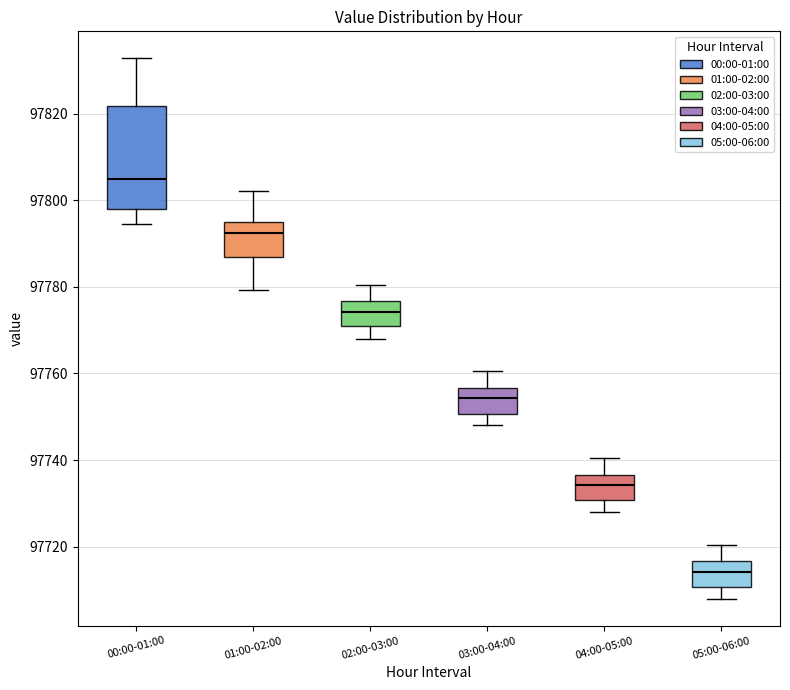

Reading left to right, read every box against the y-axis: the position of its median line, the range the box covers, and the ends of its whiskers. The values are not printed on the chart, so give them approximately, as read against the axis.

00:00-01:00: median 97804, box 97798 to 97822, whiskers 97794 to 97832
01:00-02:00: median 97792, box 97786 to 97794, whiskers 97780 to 97802
02:00-03:00: median 97774, box 97770 to 97776, whiskers 97768 to 97780
03:00-04:00: median 97754, box 97750 to 97756, whiskers 97748 to 97760
04:00-05:00: median 97734, box 97730 to 97736, whiskers 97728 to 97740
05:00-06:00: median 97714, box 97710 to 97716, whiskers 97708 to 97720